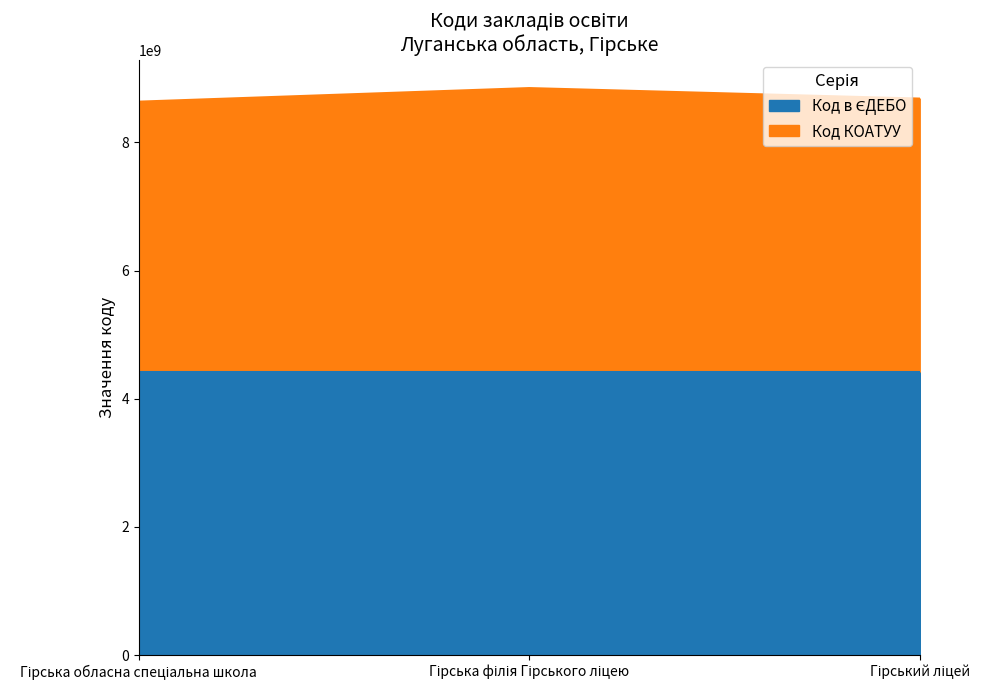

The chart shows a value of 8635506698.4 at Гірська обласна спеціальна школа. True or false?

True